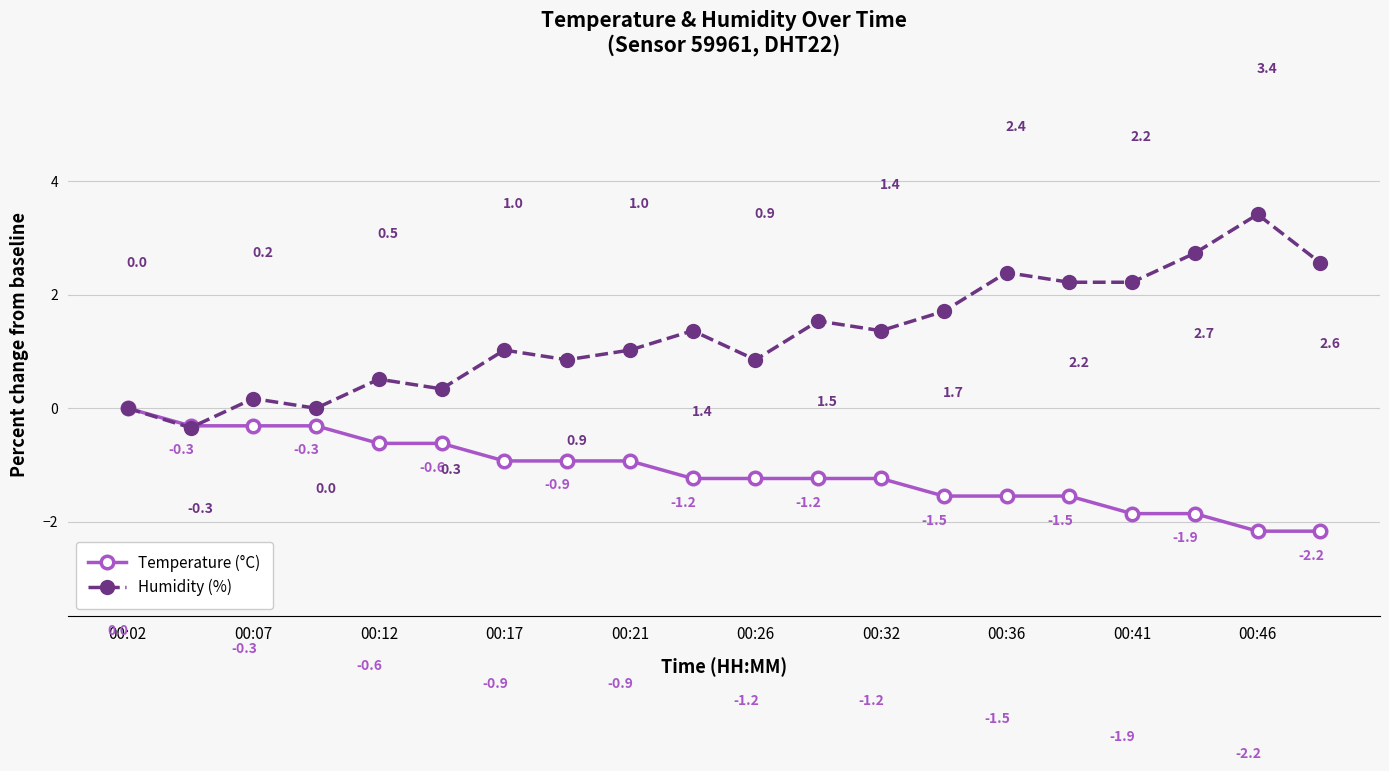

How many interior local peaks does the Humidity (%) series have?

7